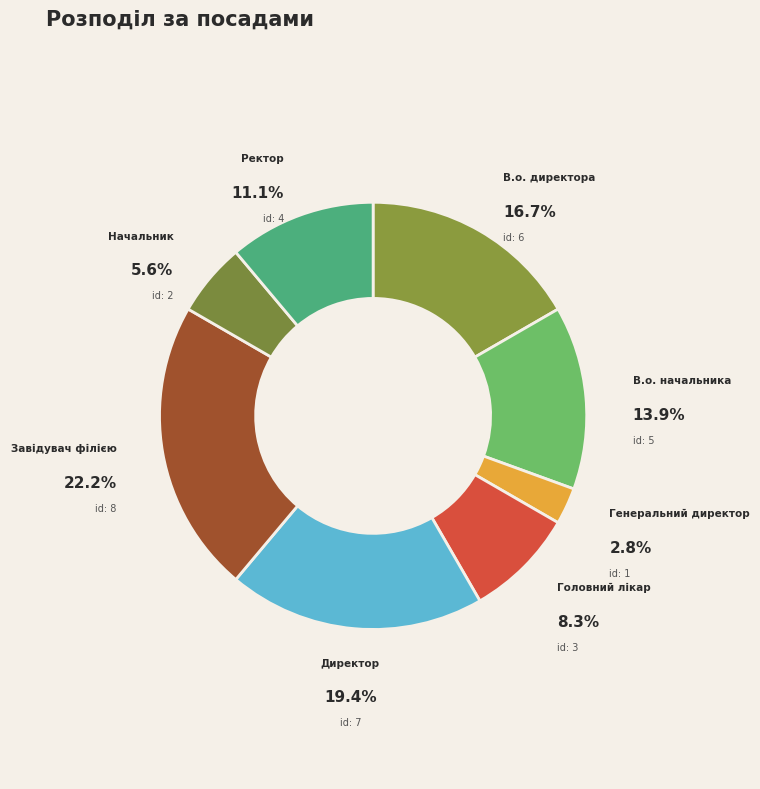

Count the number of slices in the pie.

8